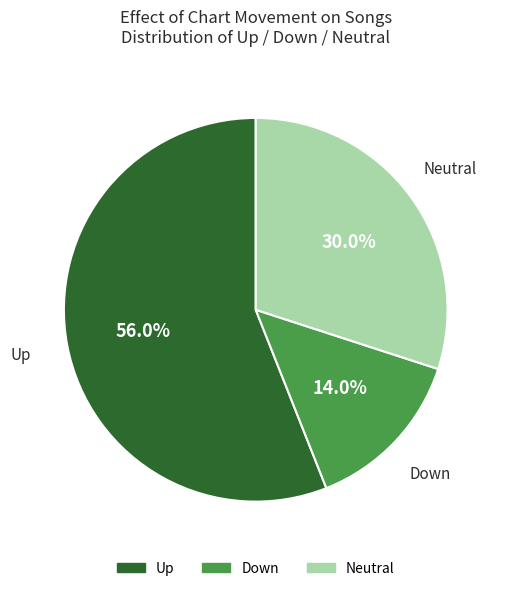

Does any single category account for the majority?

Yes